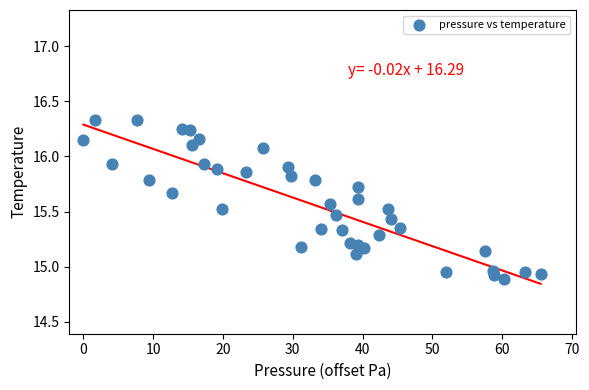

What is the range of X values (max minus min)?

65.5